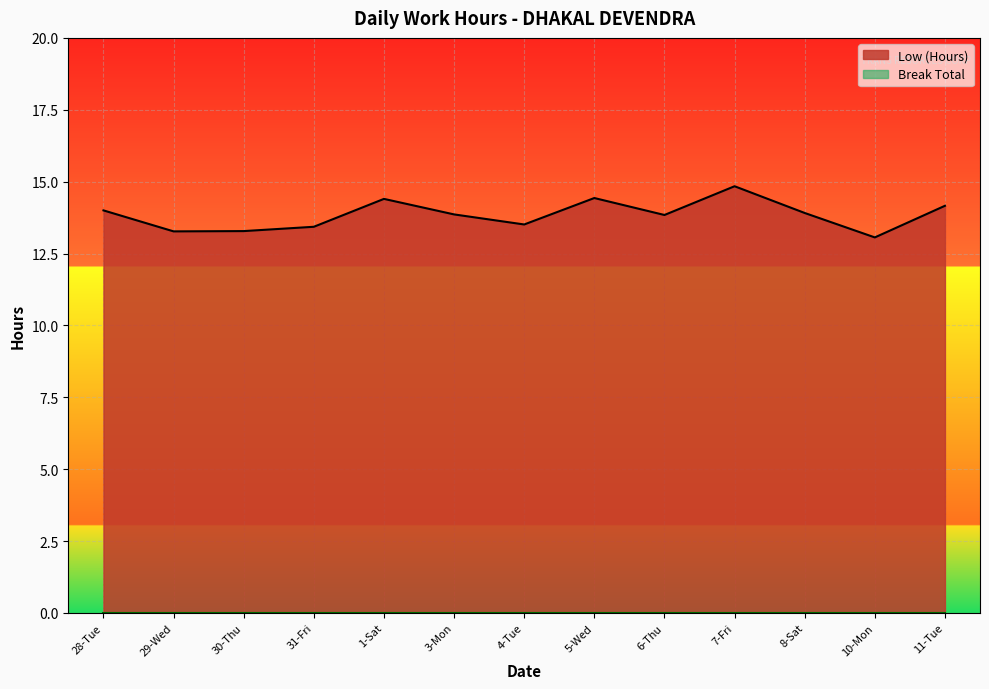

What is the label of the 8th point from the left?

5-Wed